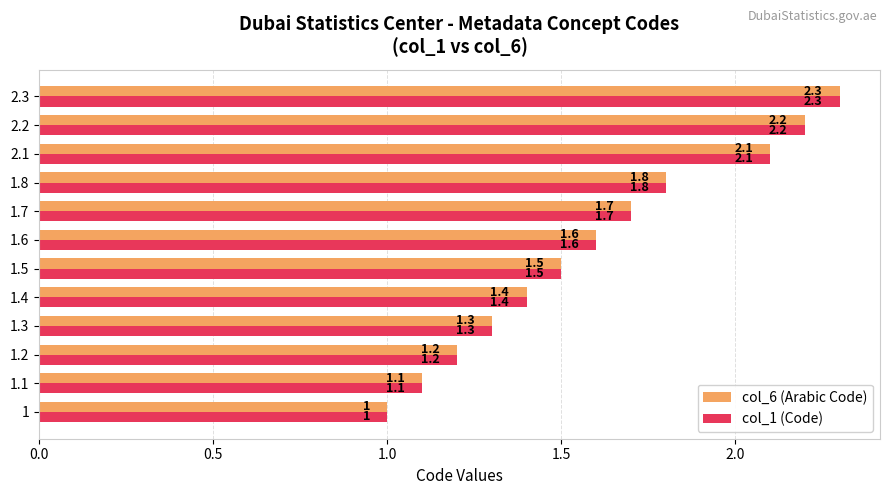

What is the total value across all series at 1.3?

2.6